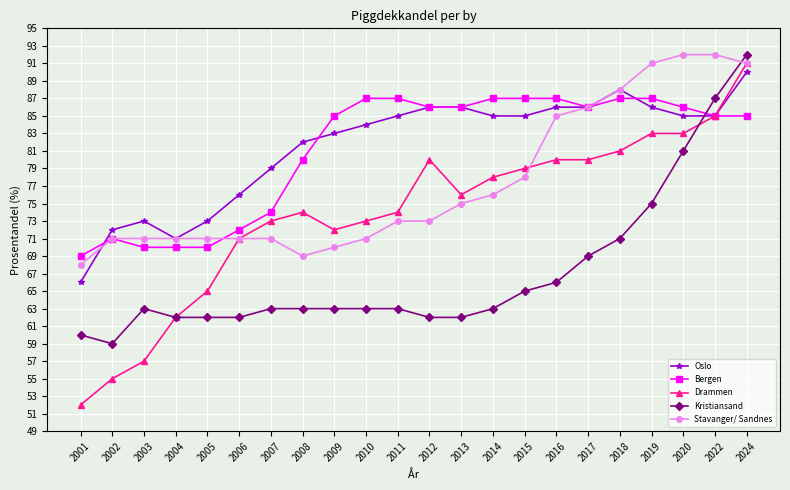

At which label is Bergen closest to 78?

2008